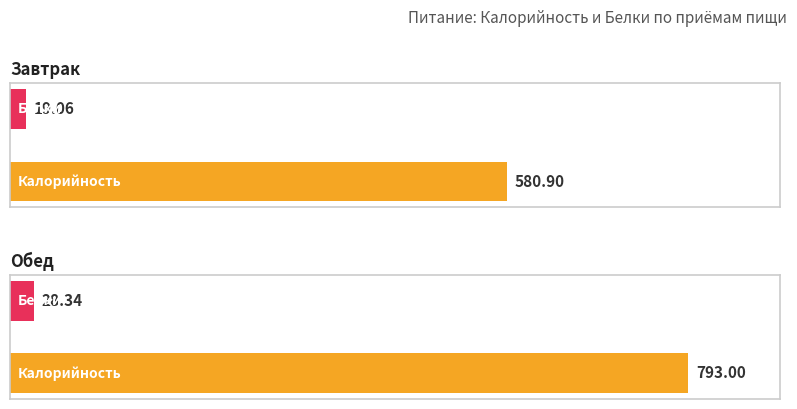

What is the label of the 1st bar from the left?

Завтрак